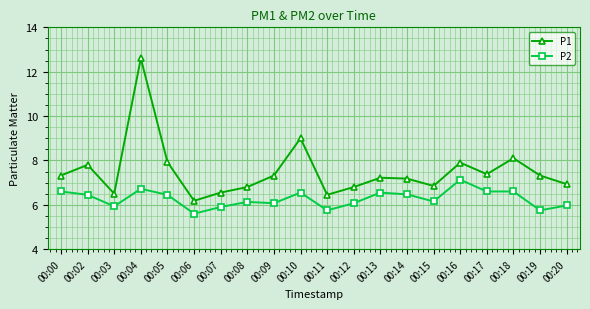

What is the average value of the P2 series?

6.3